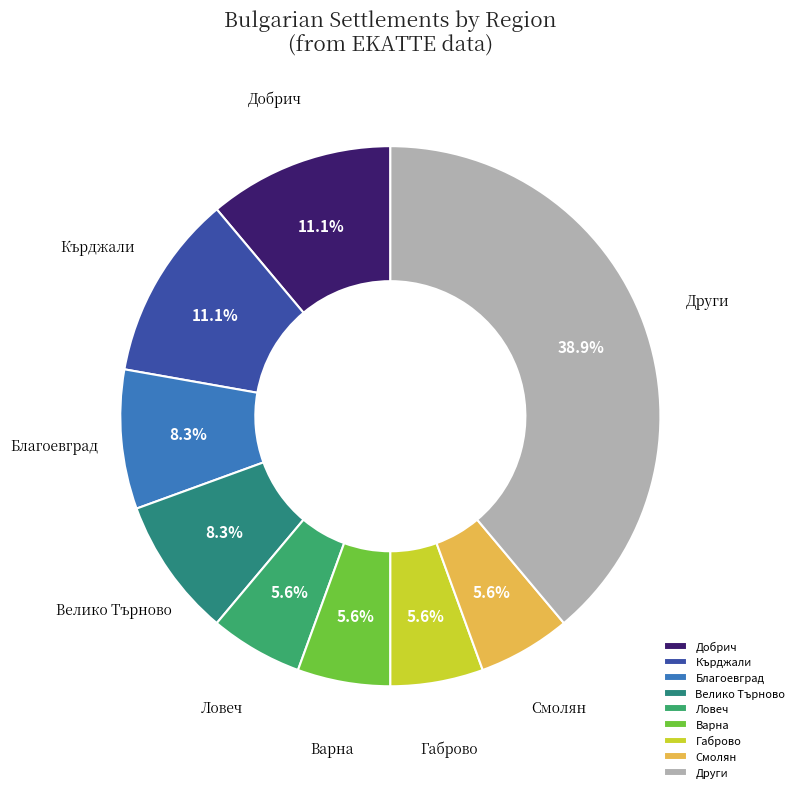

Which slice is the largest?

Други